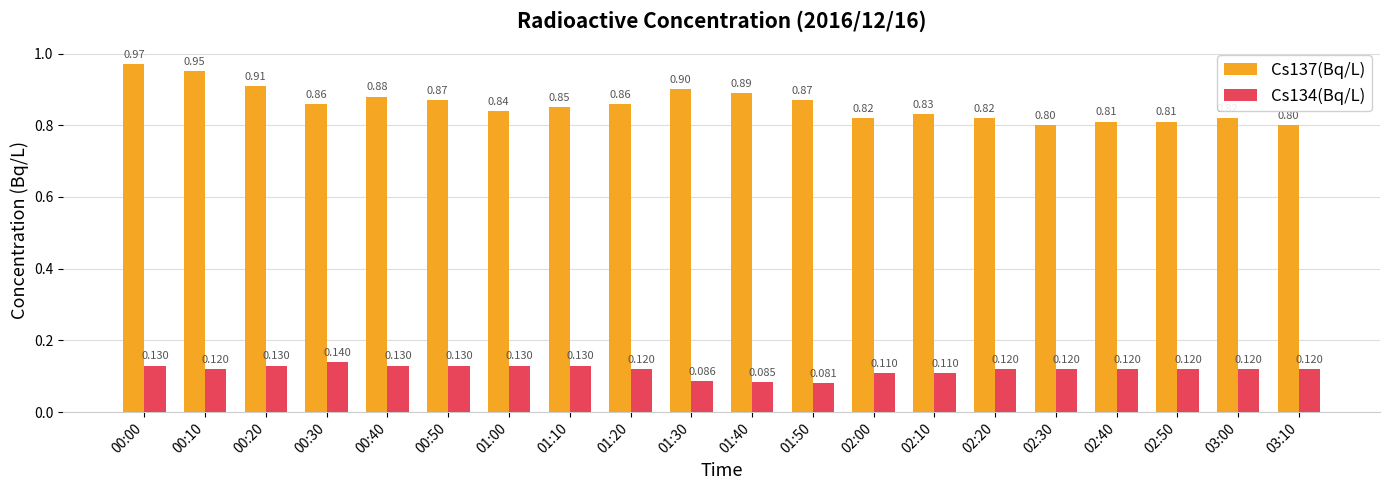

The value of Cs137(Bq/L) at 00:20 is 0.3. True or false?

False